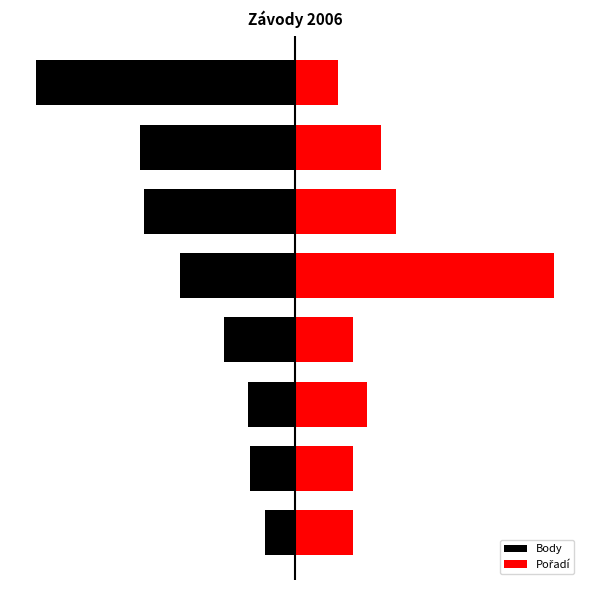

What is the value of the Pořadí bar at the 5th from the left?

150.0